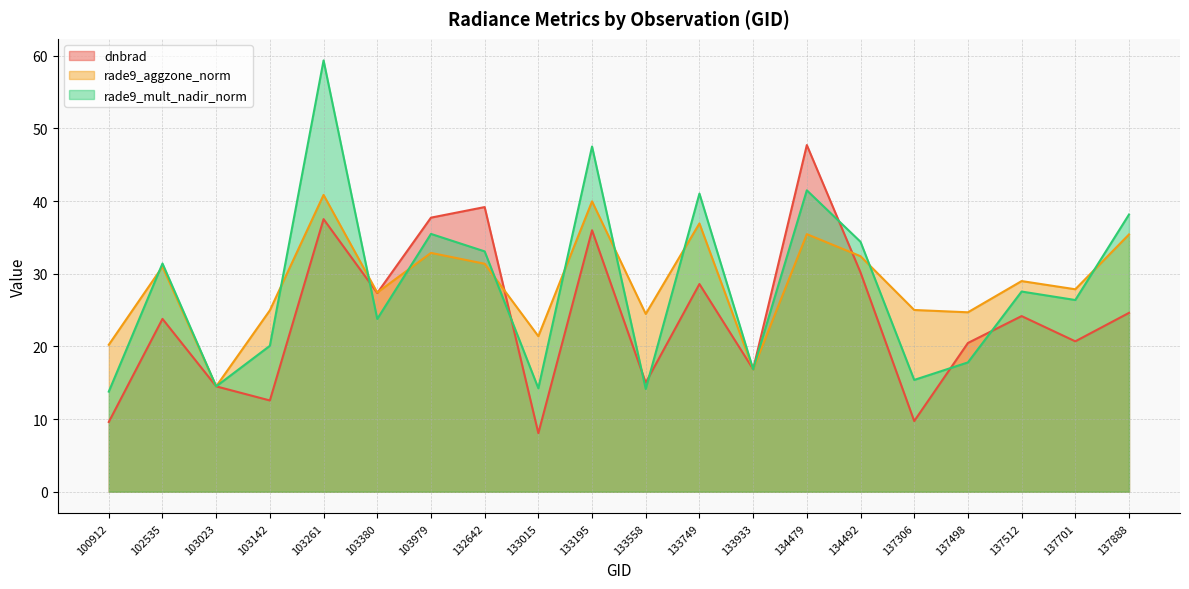

How many data points in rade9_aggzone_norm are less than 28?

10